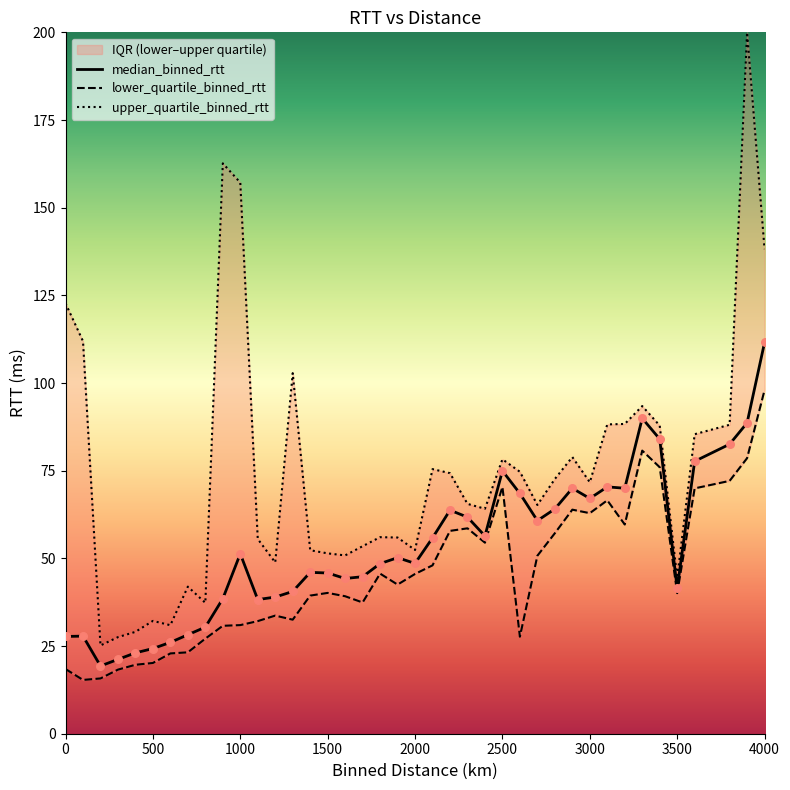

Which series reaches the minimum Y coordinate?

lower_quartile_binned_rtt